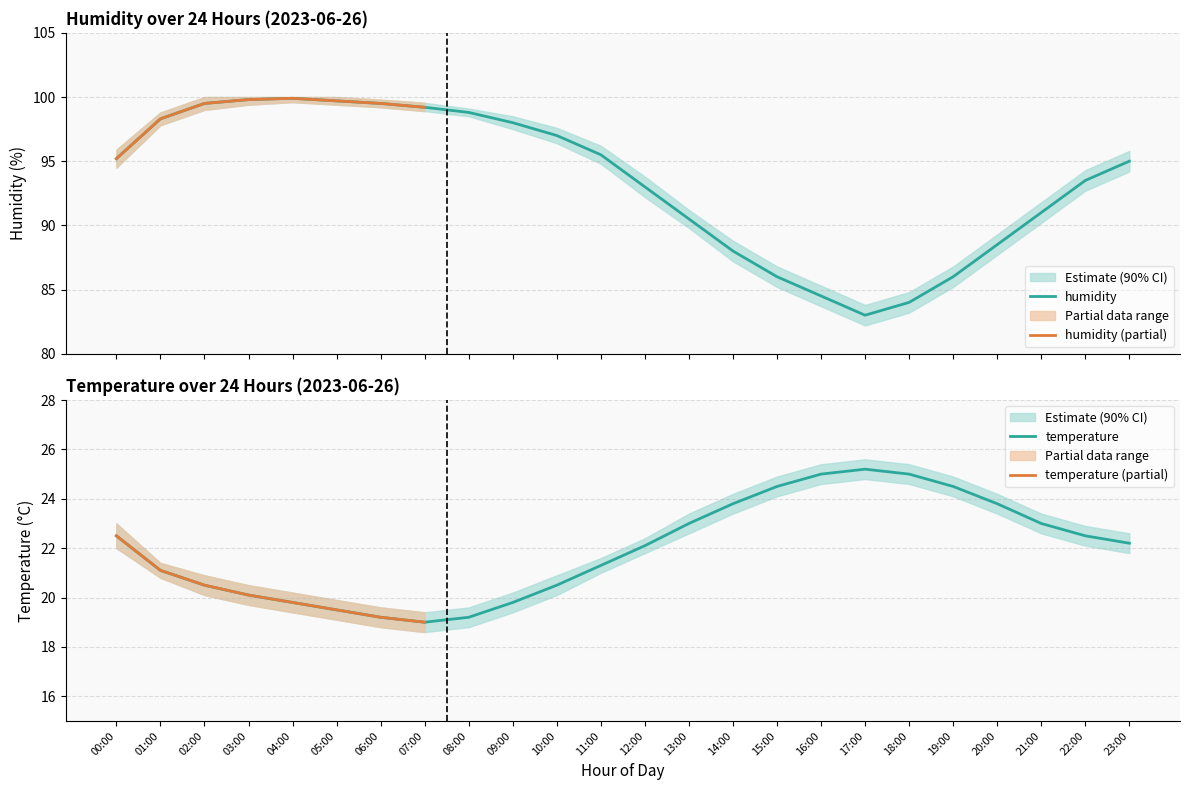

Which series has the largest total across all categories?

humidity